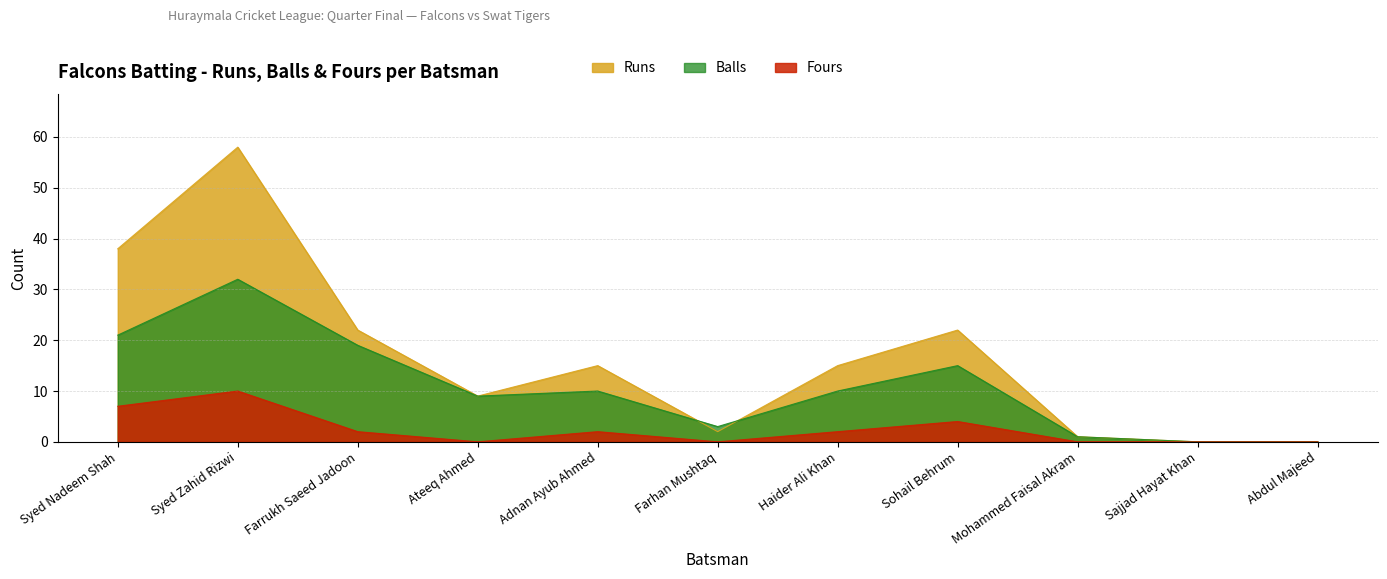

List the series in order of their peak value, highest first.

Runs, Balls, Fours